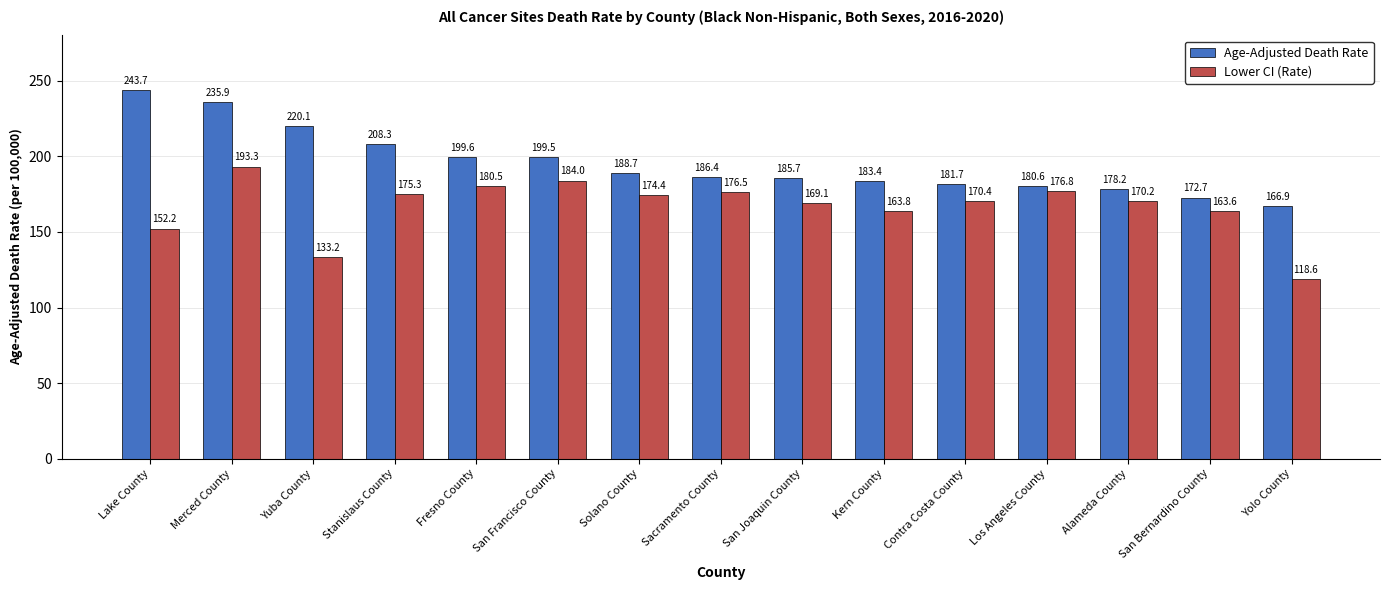

How many groups of bars are there?

15